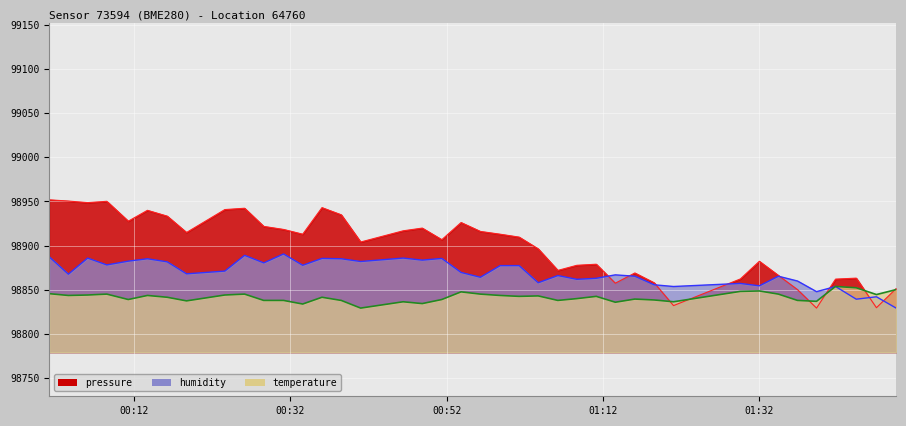

List the series in order of their overall mean, highest first.

pressure, humidity, temperature